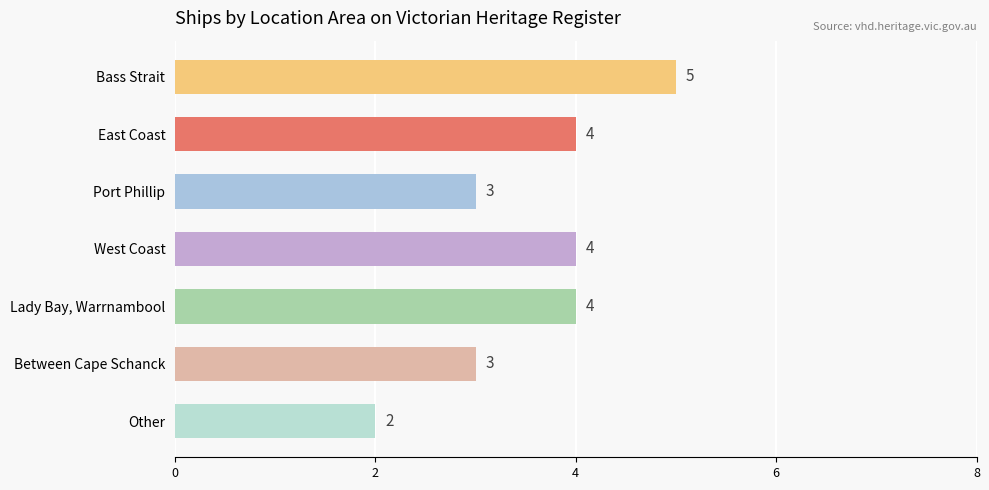

What is the average value?

4